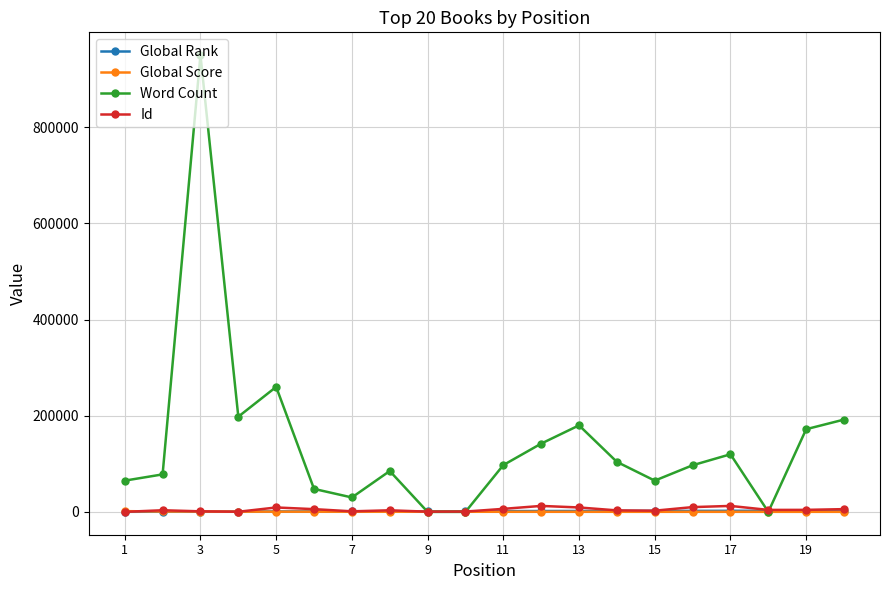

Which series has the largest total across all categories?

Word Count